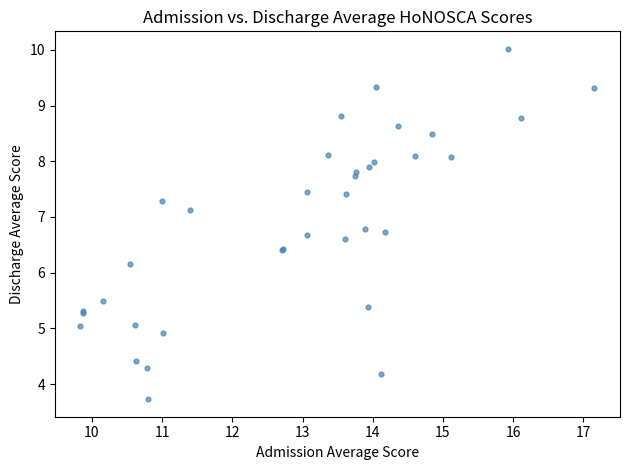

What Y value in the scatter plot is closest to 6?

6.2